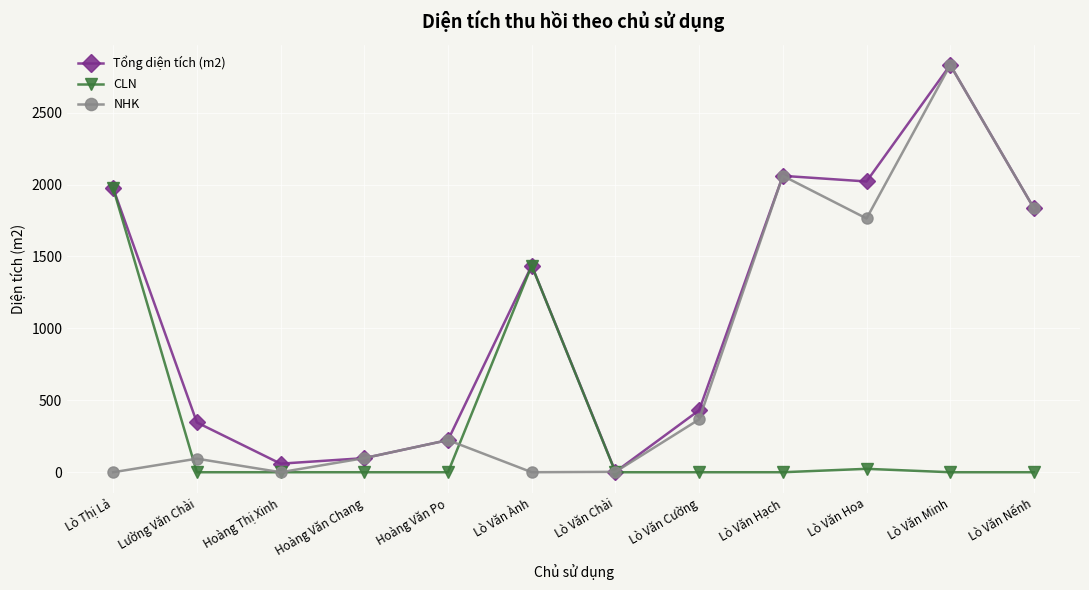

At how many categories does at least one series exceed 208?

9